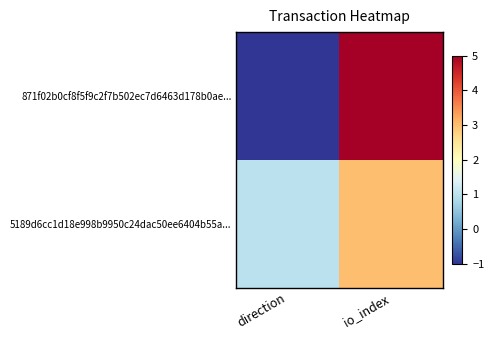

How many categories are shown in the chart?

2